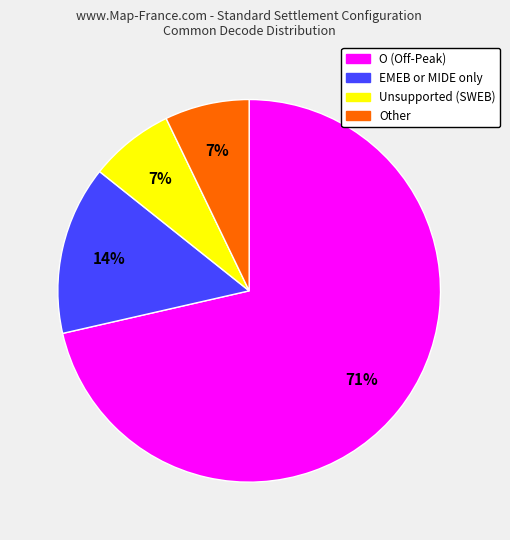

Is there a majority slice in this chart?

Yes